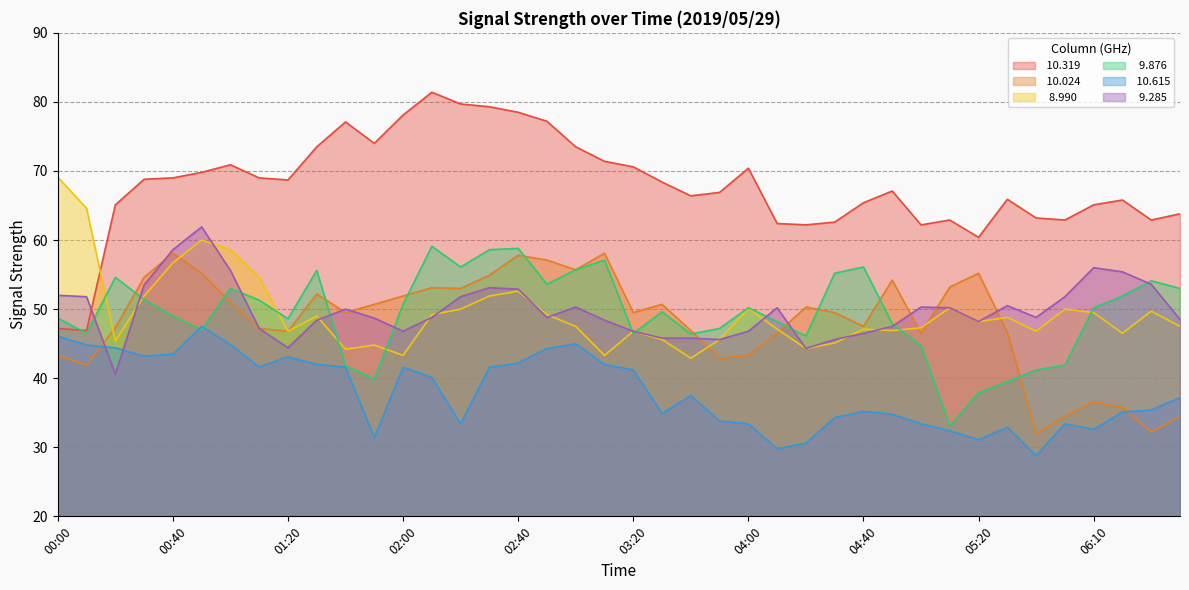

Rank the series at 03:20 from highest to lowest value.

 10.319,  10.024,   8.990,   9.285,   9.876,  10.615